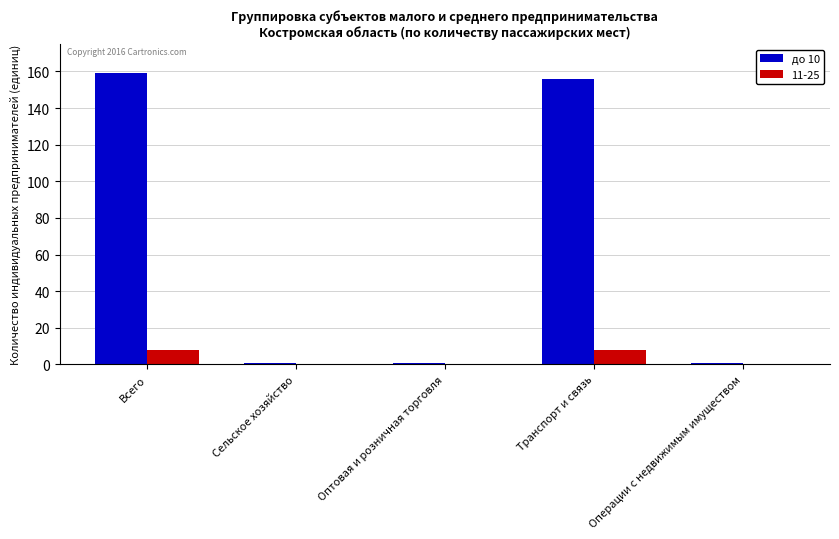

True or false: до 10 has a value of 59 at Всего.

False